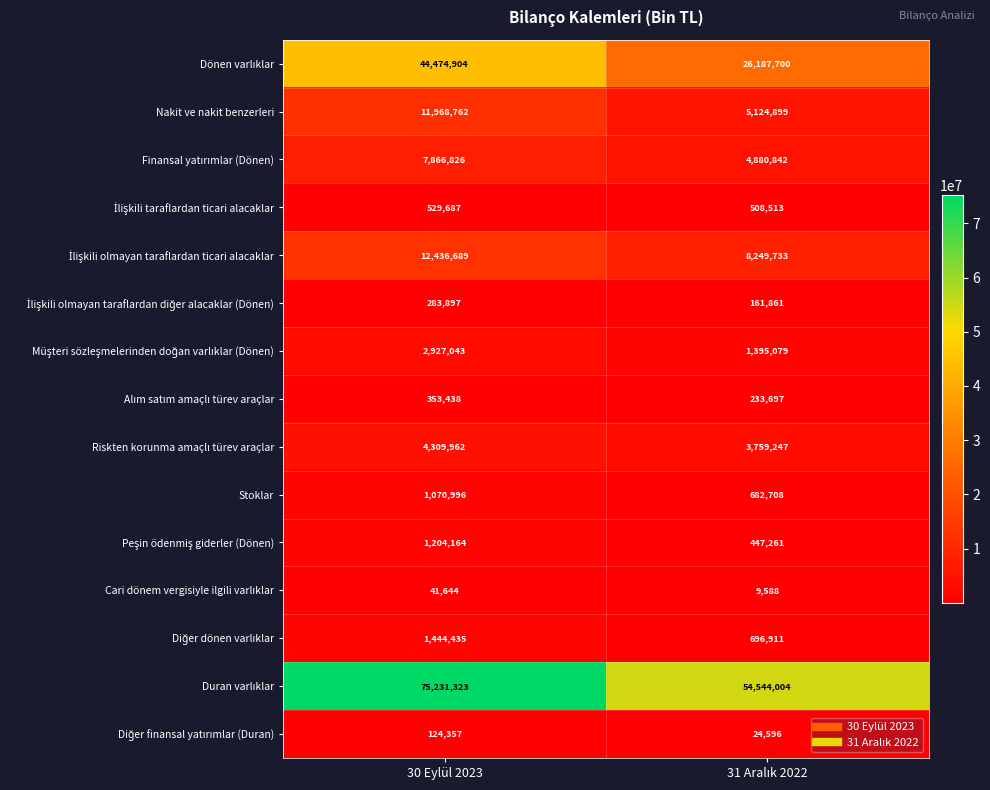

What is the difference between the maximum and minimum values in the Stoklar series?

388288